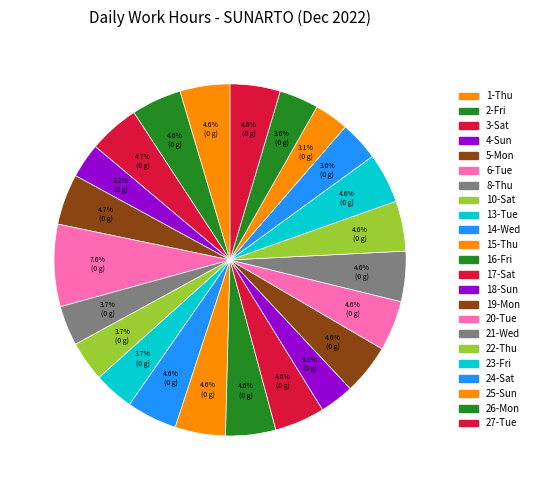

Is there a majority slice in this chart?

No